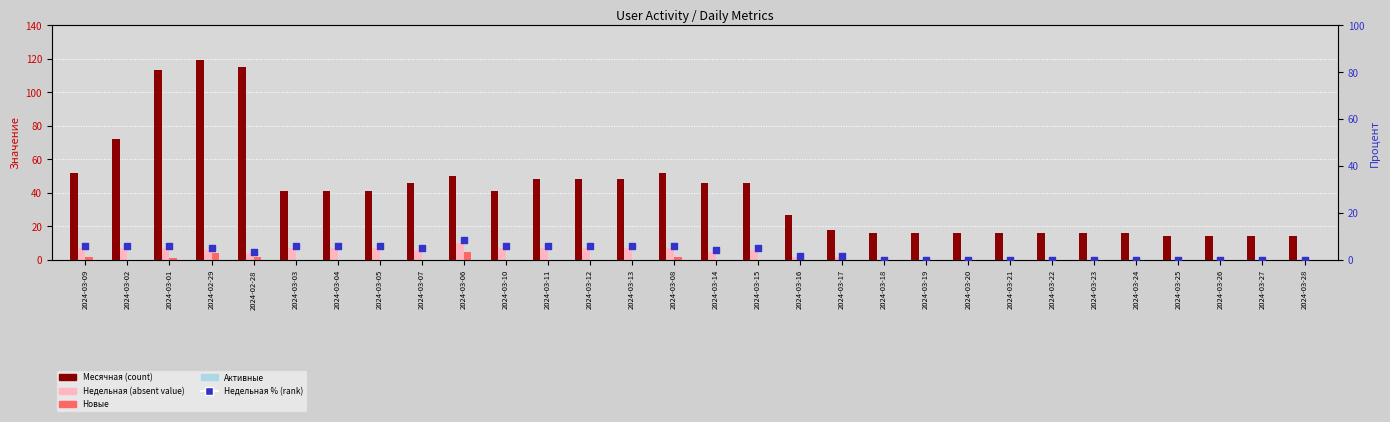

Which series reaches the minimum Y coordinate?

Недельная